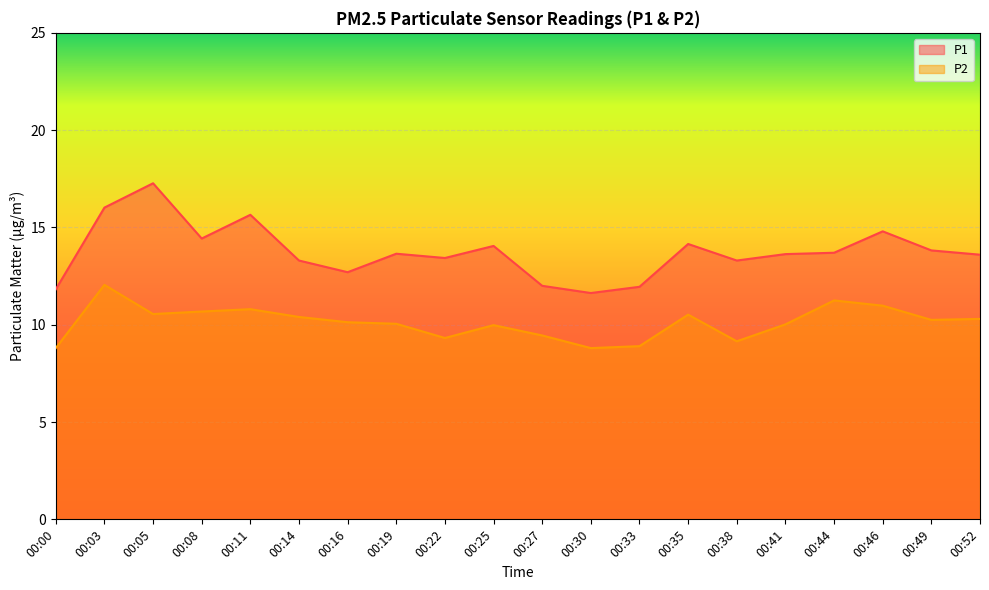

Which has a higher value, 00:11 or 00:38?

00:11